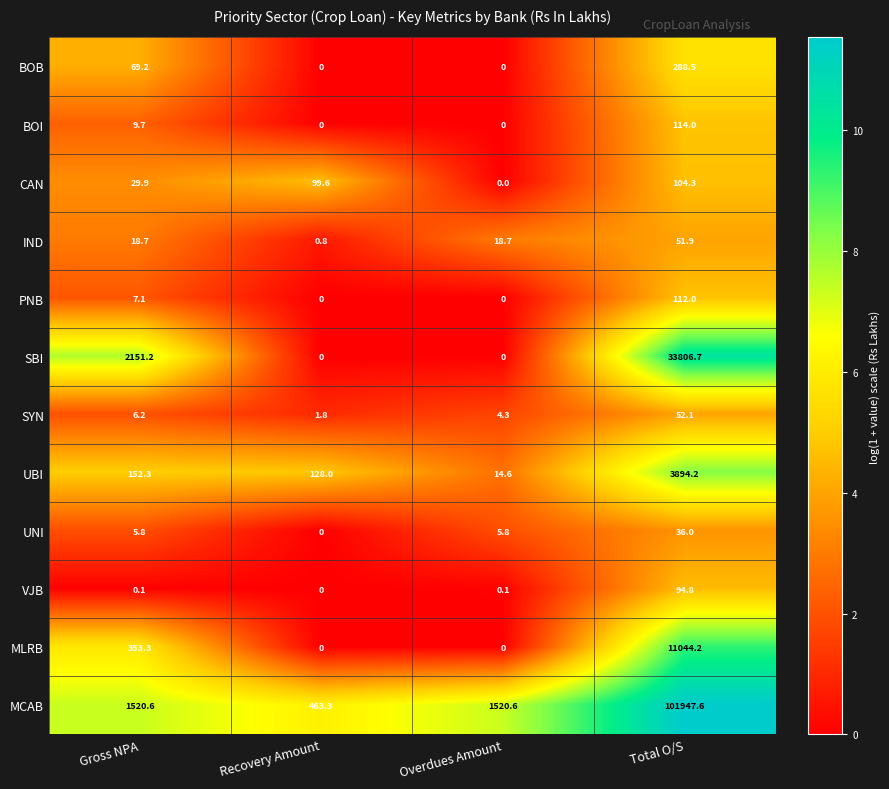

Is the value of BOB at Total O/S greater than the value of IND at Recovery Amount?

Yes